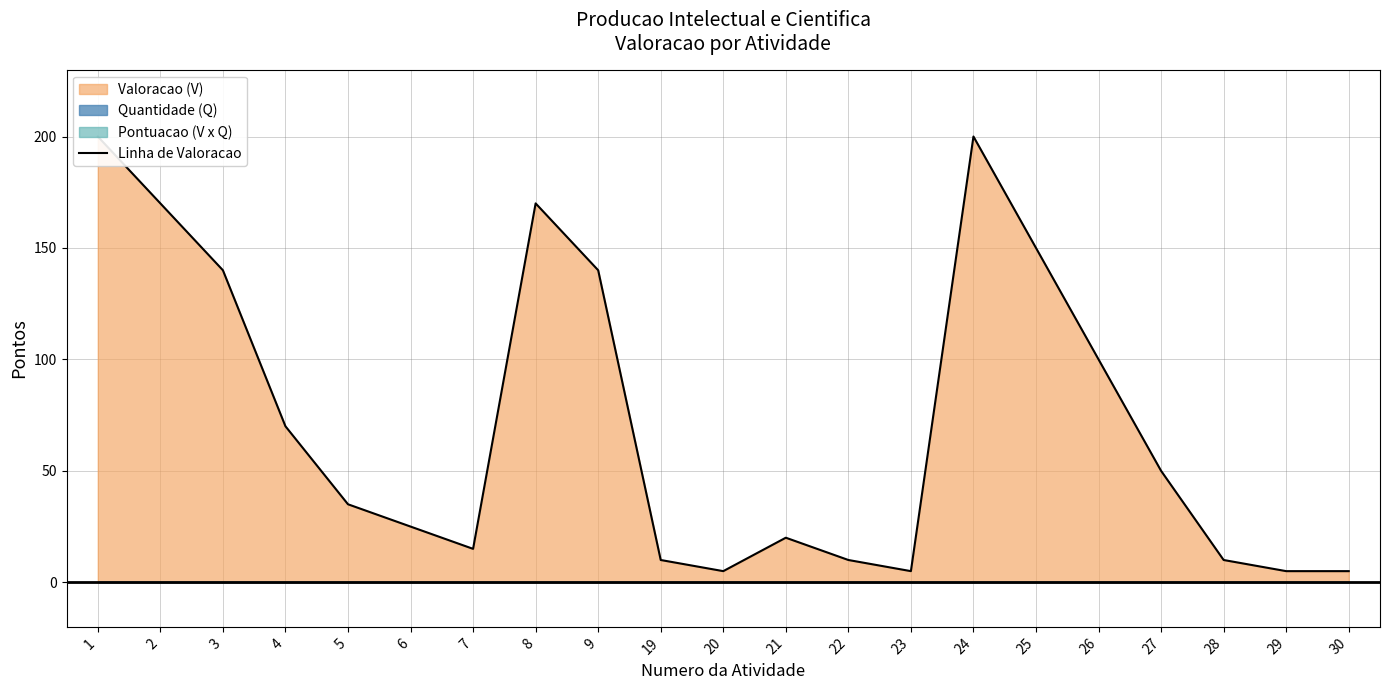

What is the value of the 7th point from the left?

15